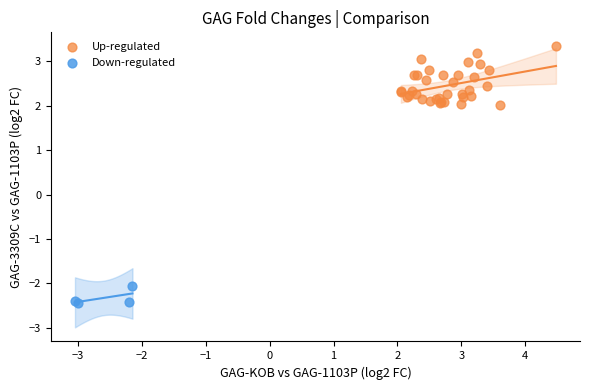

Which series reaches the minimum Y coordinate?

Down-regulated